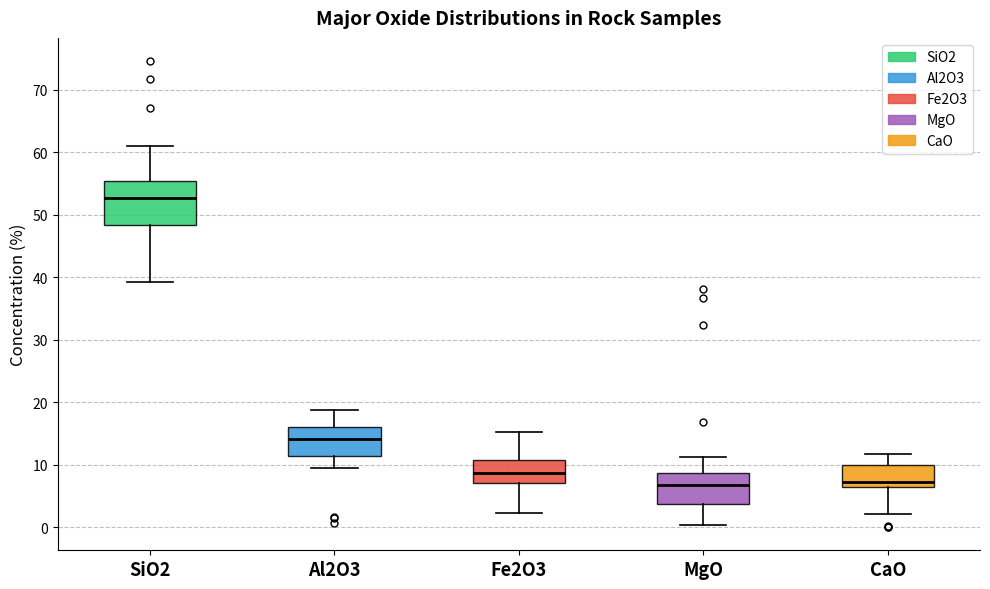

Comparing the boxes themselves (not the whiskers), which one is the tallest?

SiO2